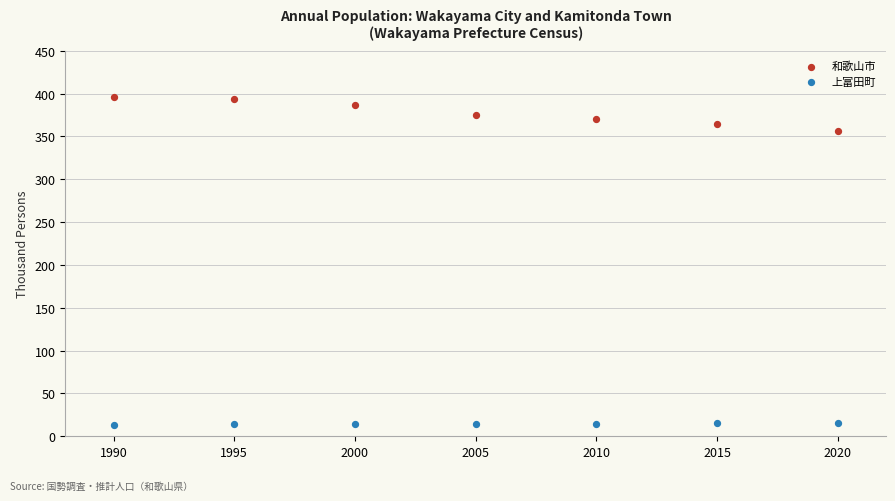

What are all the series names shown in the legend?

和歌山市, 上富田町